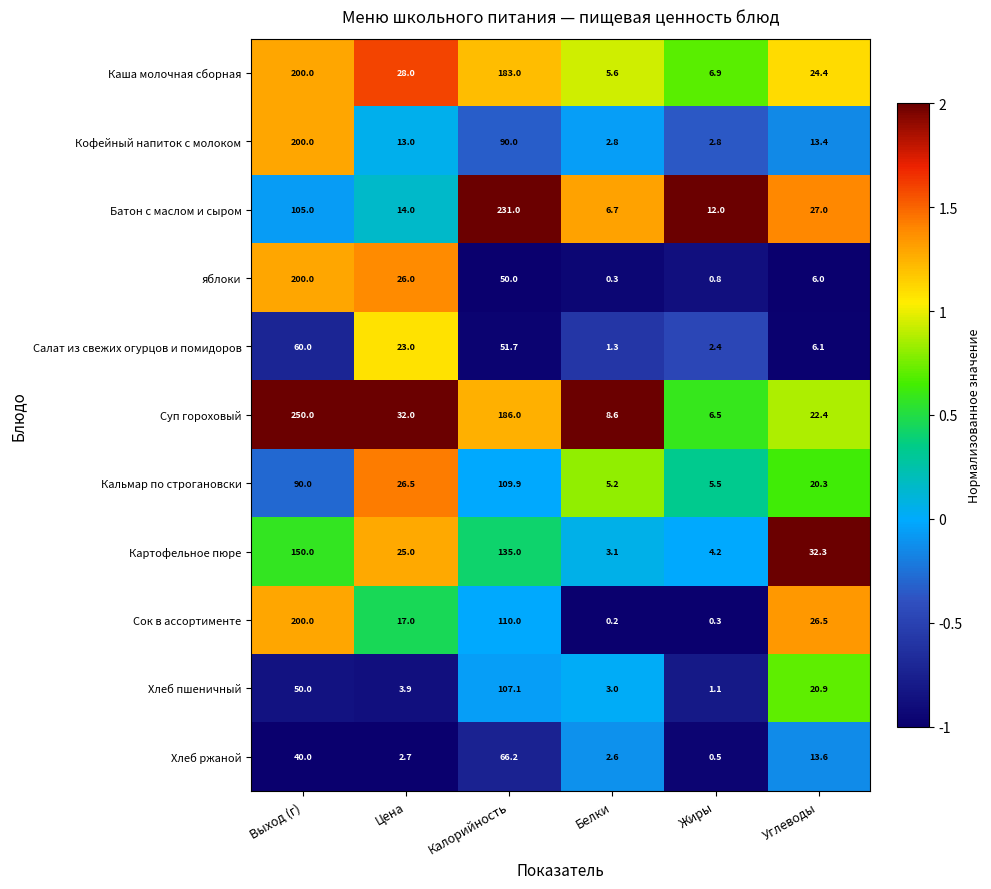

Rank the series at Жиры from lowest to highest value.

Сок в ассортименте, Хлеб ржаной, яблоки, Хлеб пшеничный, Салат из свежих огурцов и помидоров, Кофейный напиток с молоком, Картофельное пюре, Кальмар по строгановски, Суп гороховый, Каша молочная сборная, Батон с маслом и сыром